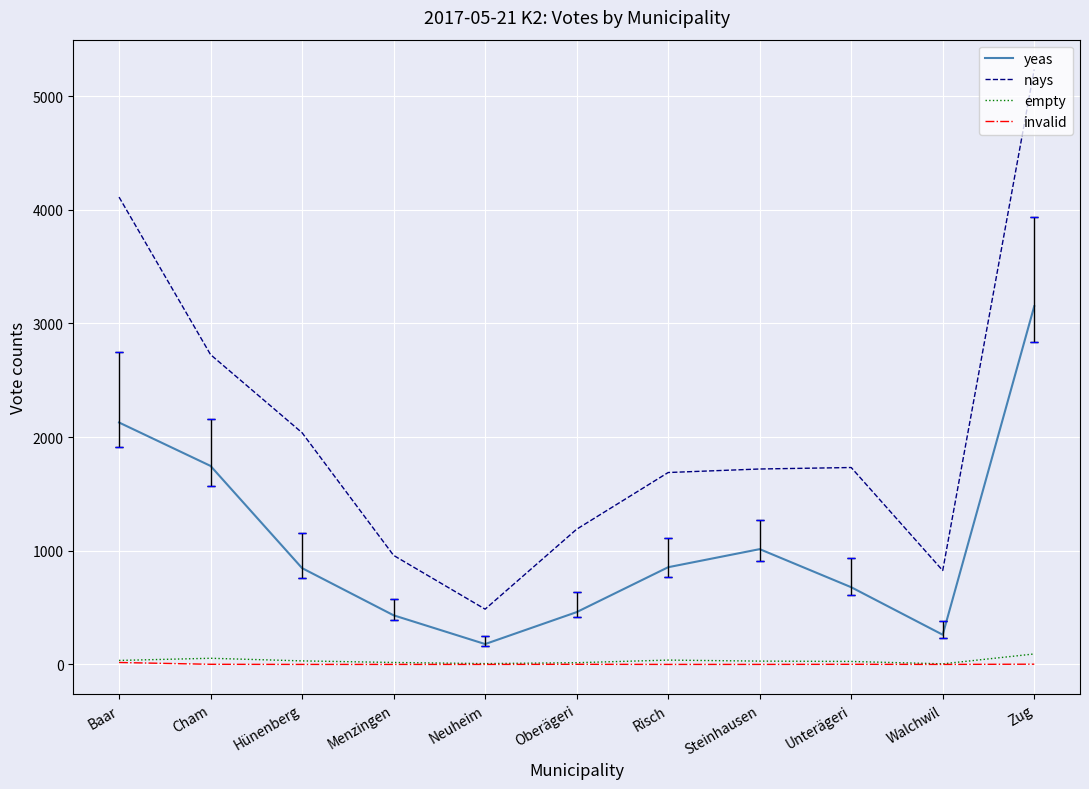

What is the label of the 2nd point from the right?

Walchwil